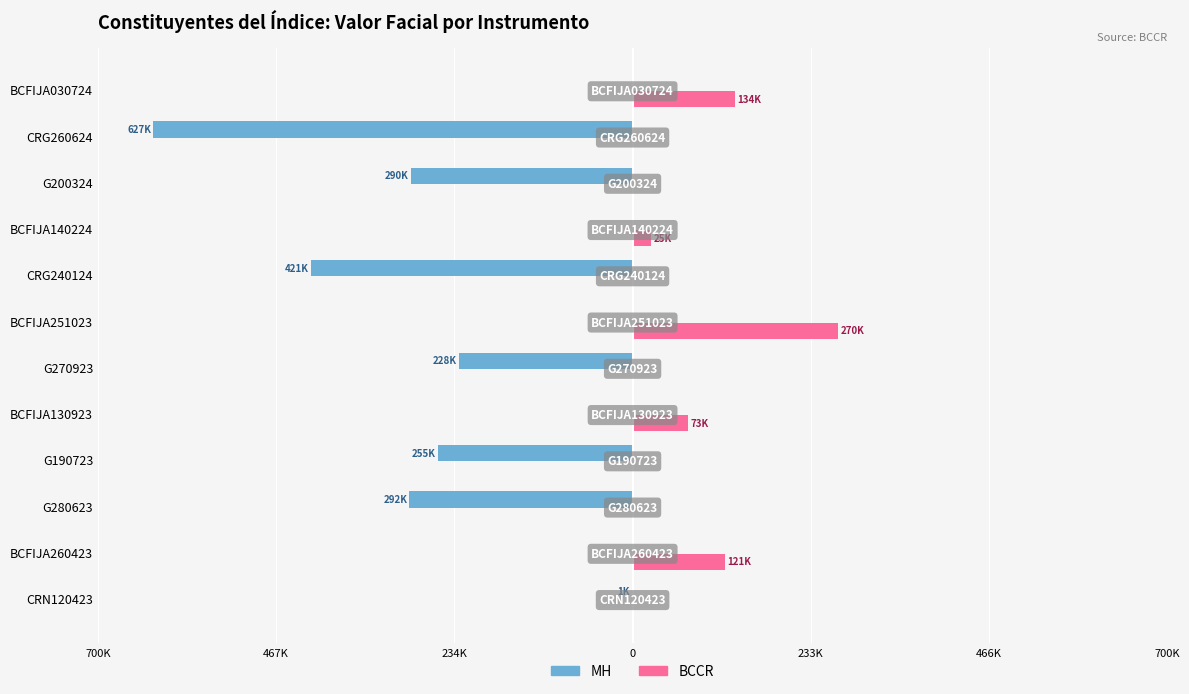

What are all the series names shown in the legend?

MH, BCCR